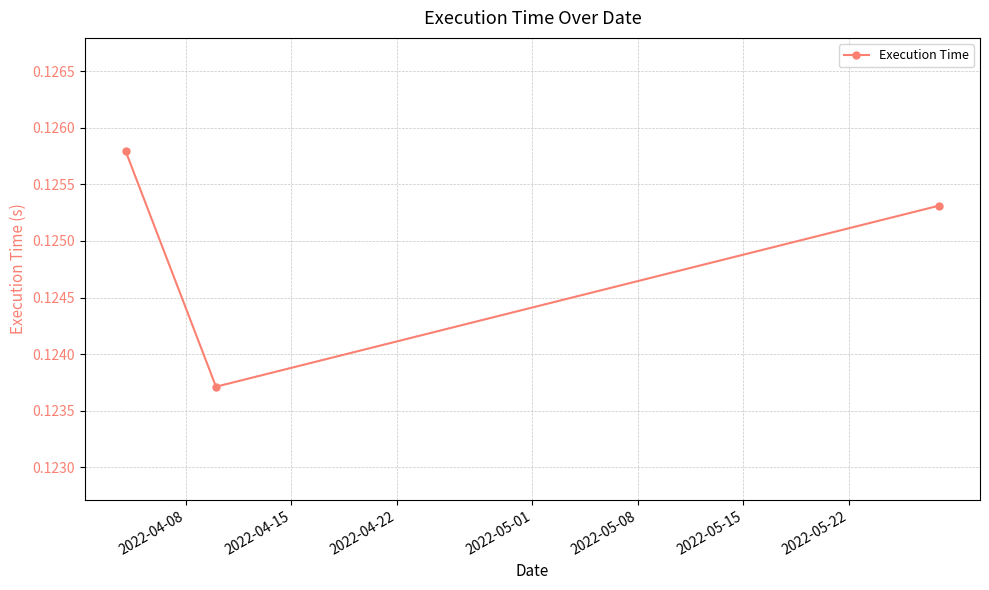

Count the values in the range 0 to 1.

3